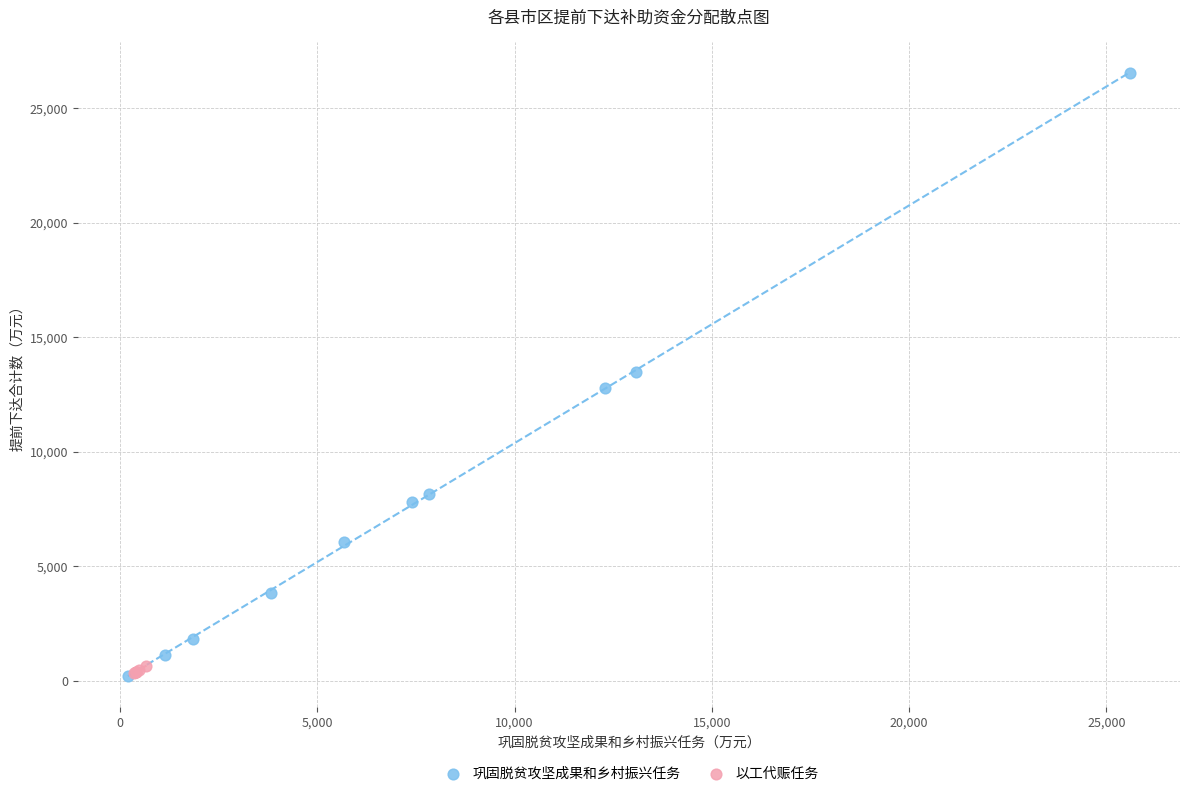

Which series reaches the maximum Y coordinate?

巩固脱贫攻坚成果和乡村振兴任务